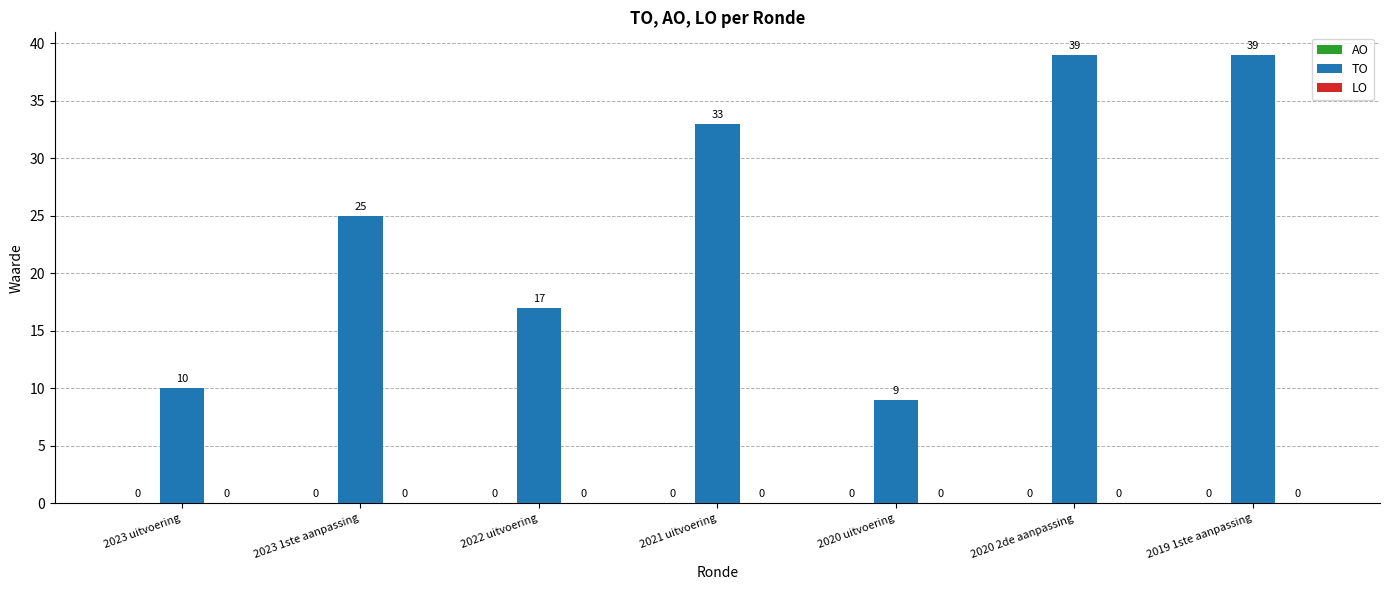

What is the label of the 3rd bar from the right?

2020 uitvoering